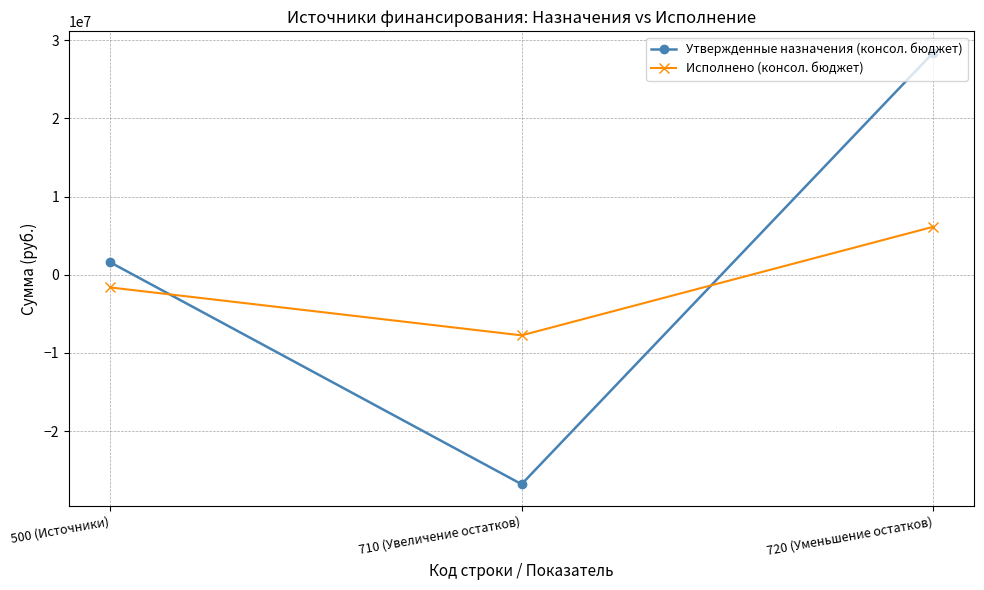

Rank the series by their maximum value, from highest to lowest.

Утвержденные назначения (консол. бюджет), Исполнено (консол. бюджет)